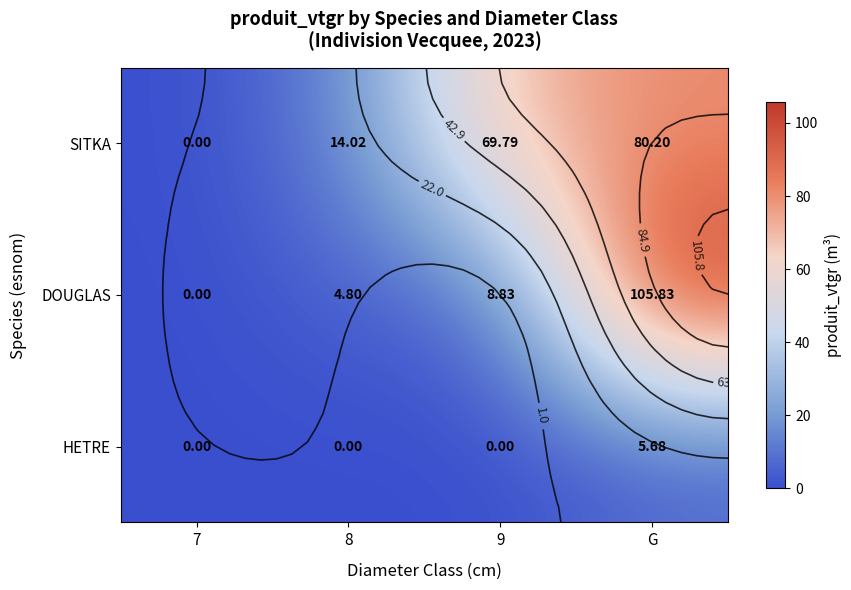

How many values in DOUGLAS are above zero?

3